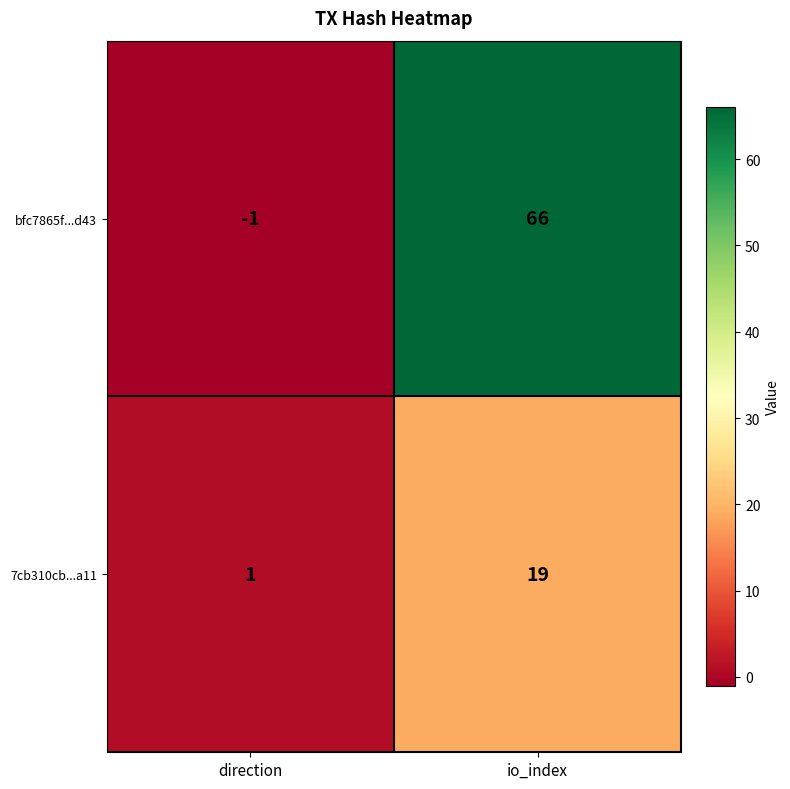

Reading right to left, extract all data points from this chart.

bfc7865f...d43: io_index=66	direction=-1
7cb310cb...a11: io_index=19	direction=1